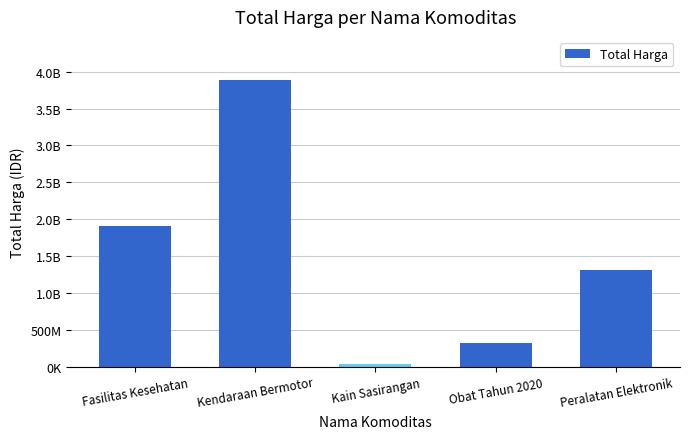

Between Kendaraan Bermotor and Kain Sasirangan, which is larger?

Kendaraan Bermotor